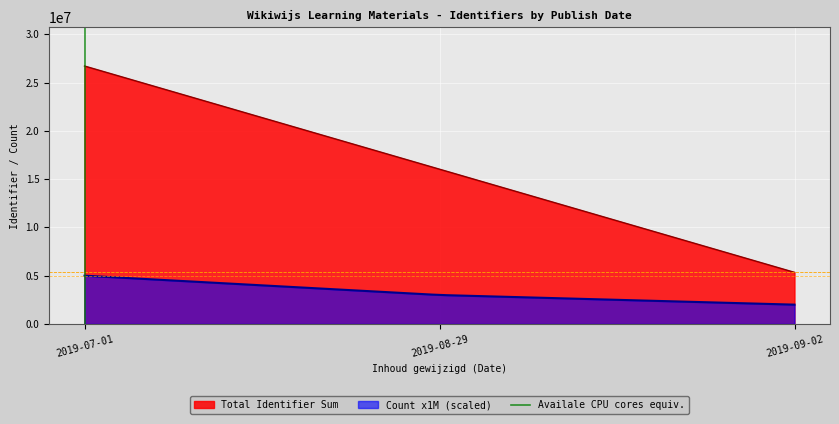

What is the minimum value for Count x1M (scaled)?

2000000.0